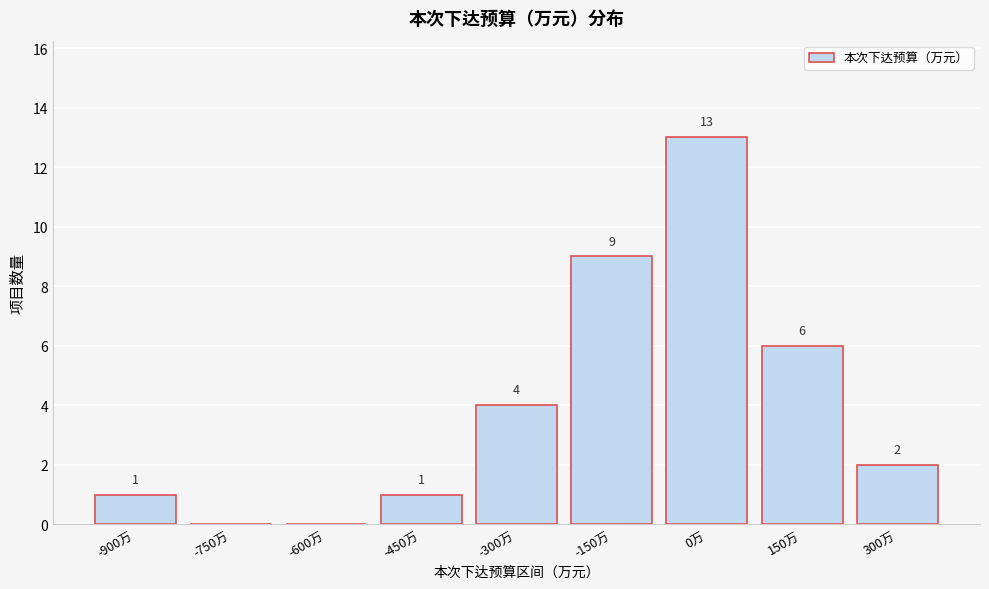

Reading left to right, list all the values displayed in this chart.

-900万=1	-750万=0	-600万=0	-450万=1	-300万=4	-150万=9	0万=13	150万=6	300万=2